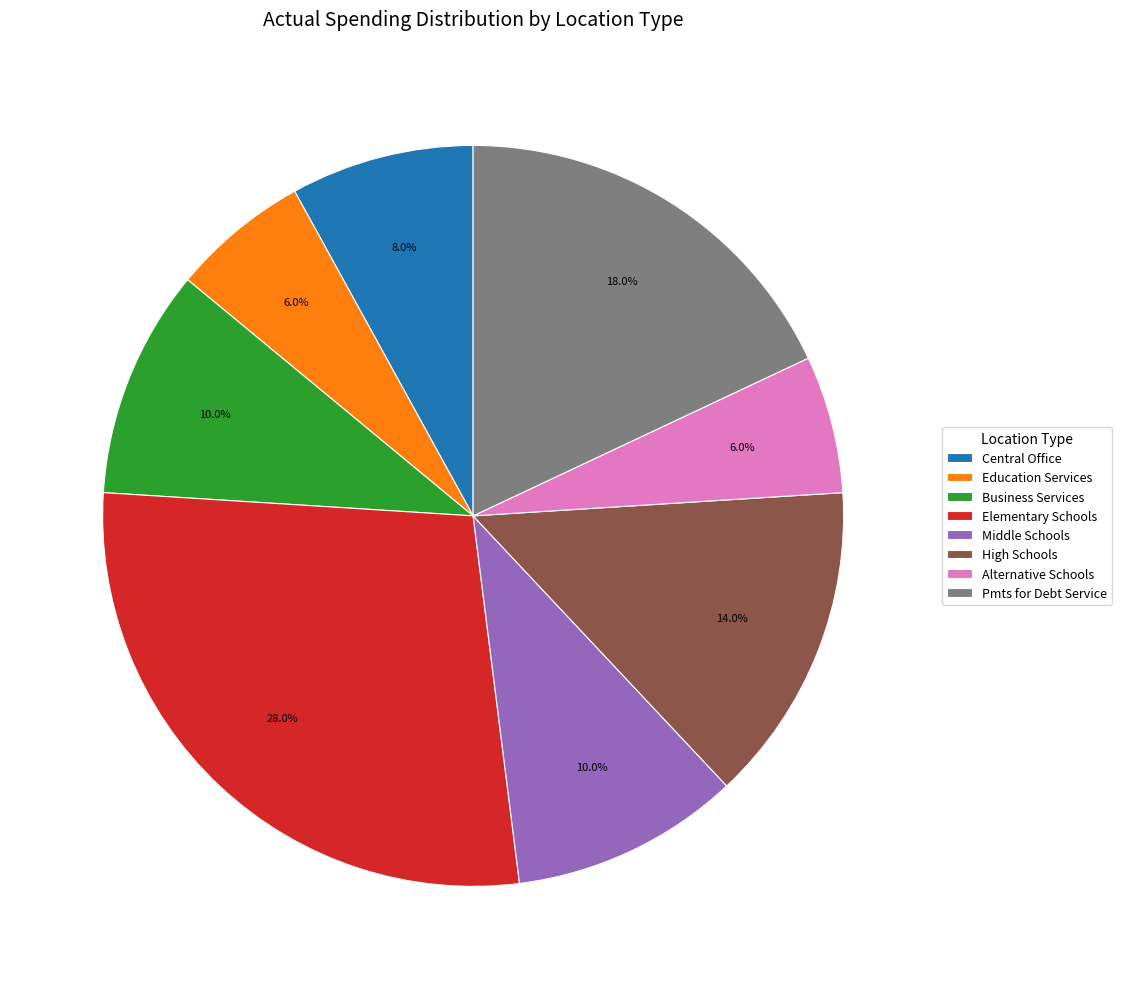

To the nearest percent, what is the difference between the Elementary Schools and Alternative Schools slice percentages?

22%